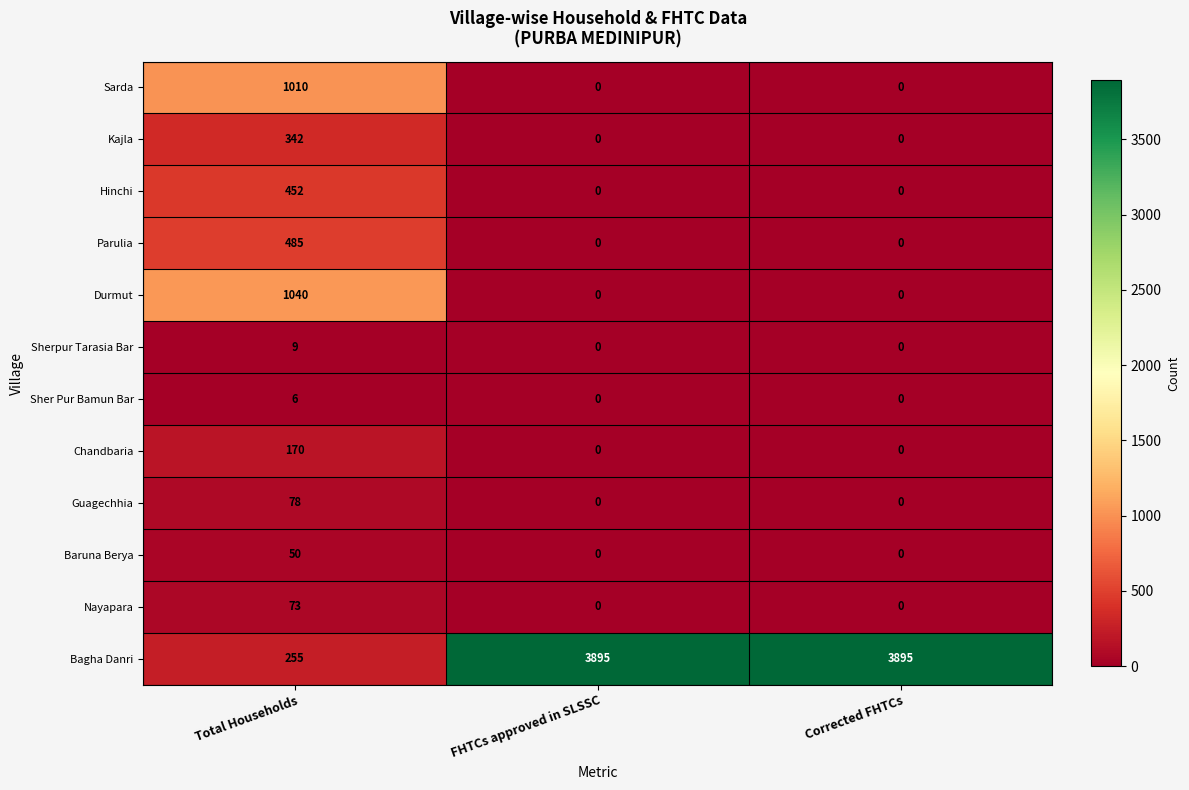

At Total Households, list the series in order from smallest to largest.

Sher Pur Bamun Bar, Sherpur Tarasia Bar, Baruna Berya, Nayapara, Guagechhia, Chandbaria, Bagha Danri, Kajla, Hinchi, Parulia, Sarda, Durmut